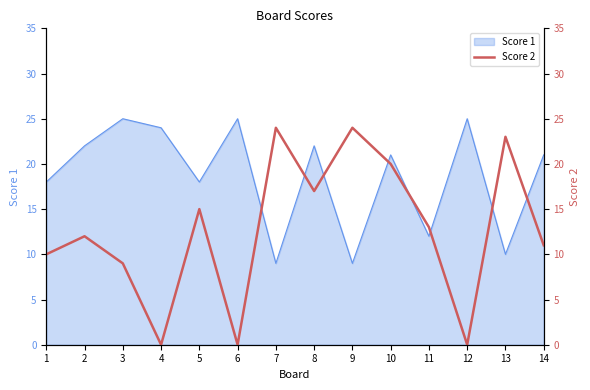

At which category does the data reach its first local peak?

2